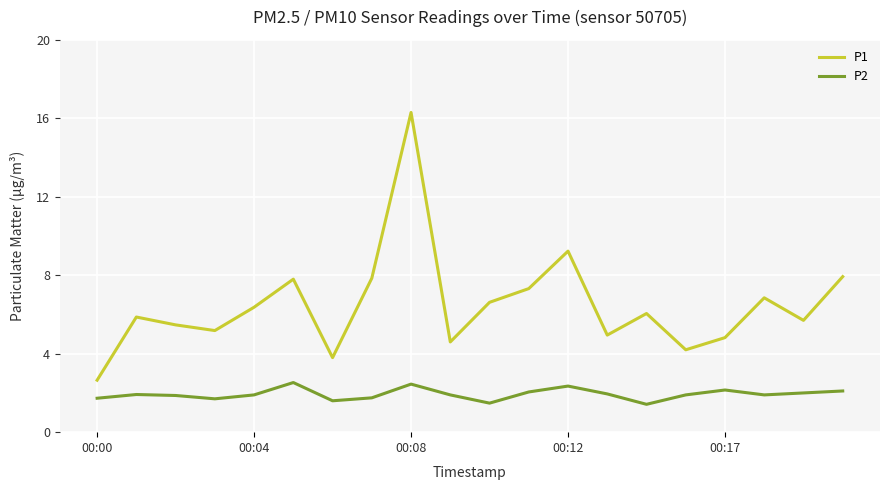

True or false: P1 and P2 cross at least once.

False